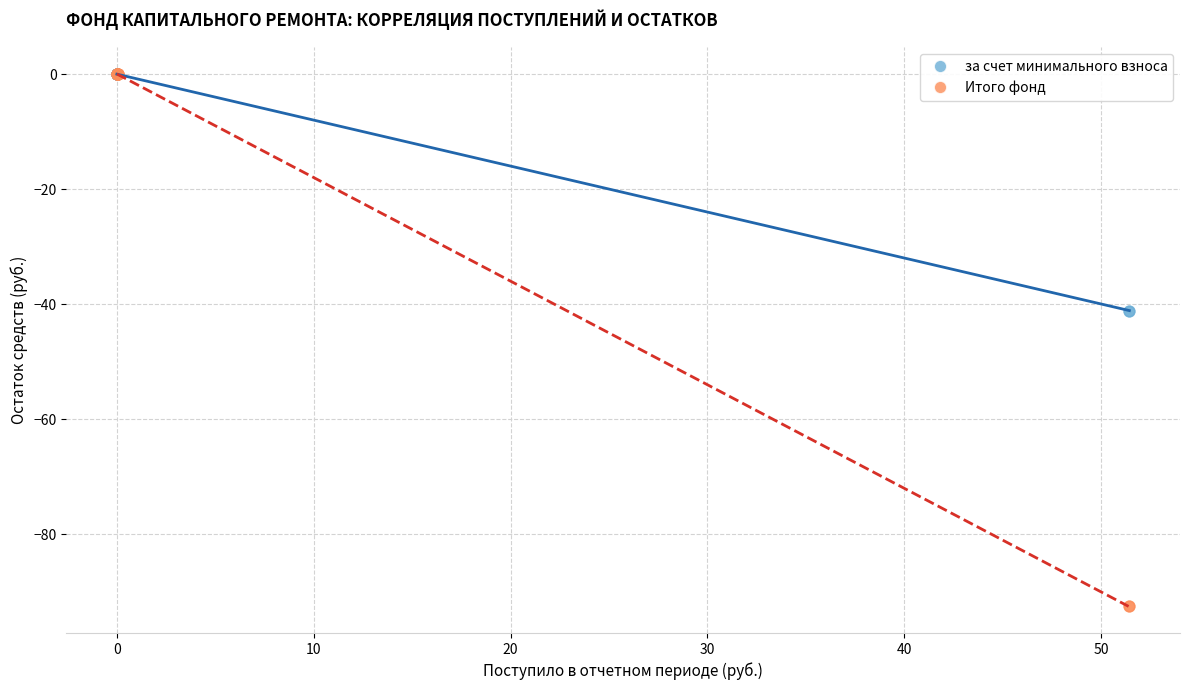

Which series reaches the minimum Y coordinate?

Итого фонд